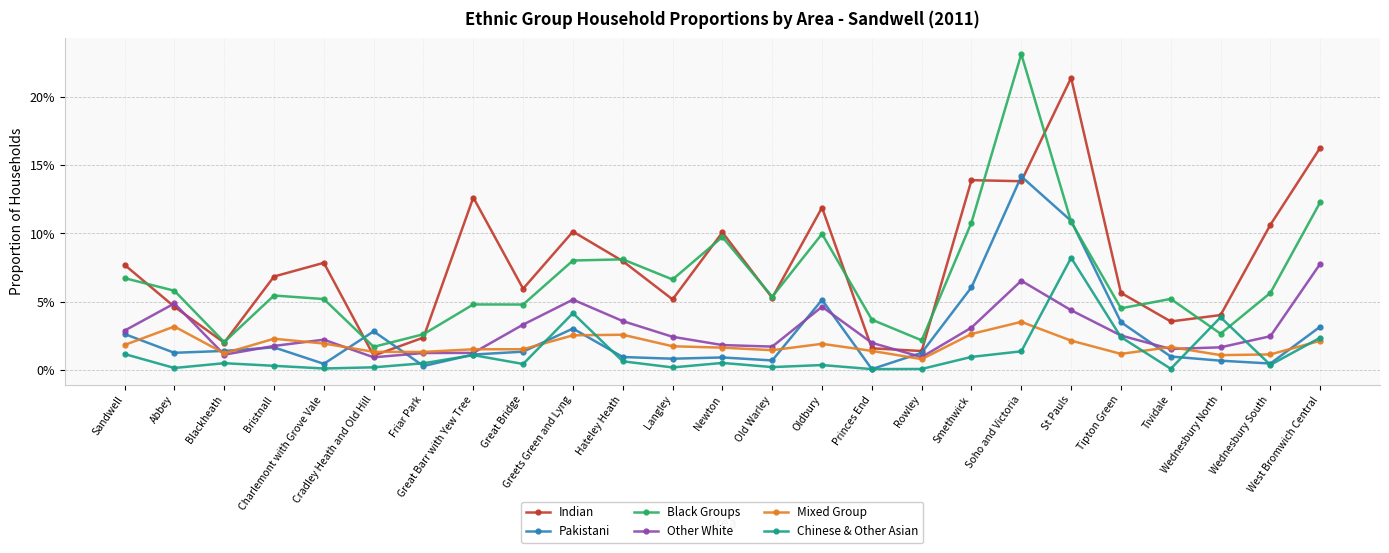

Which series changed the most between Cradley Heath and Old Hill and Friar Park?

Pakistani